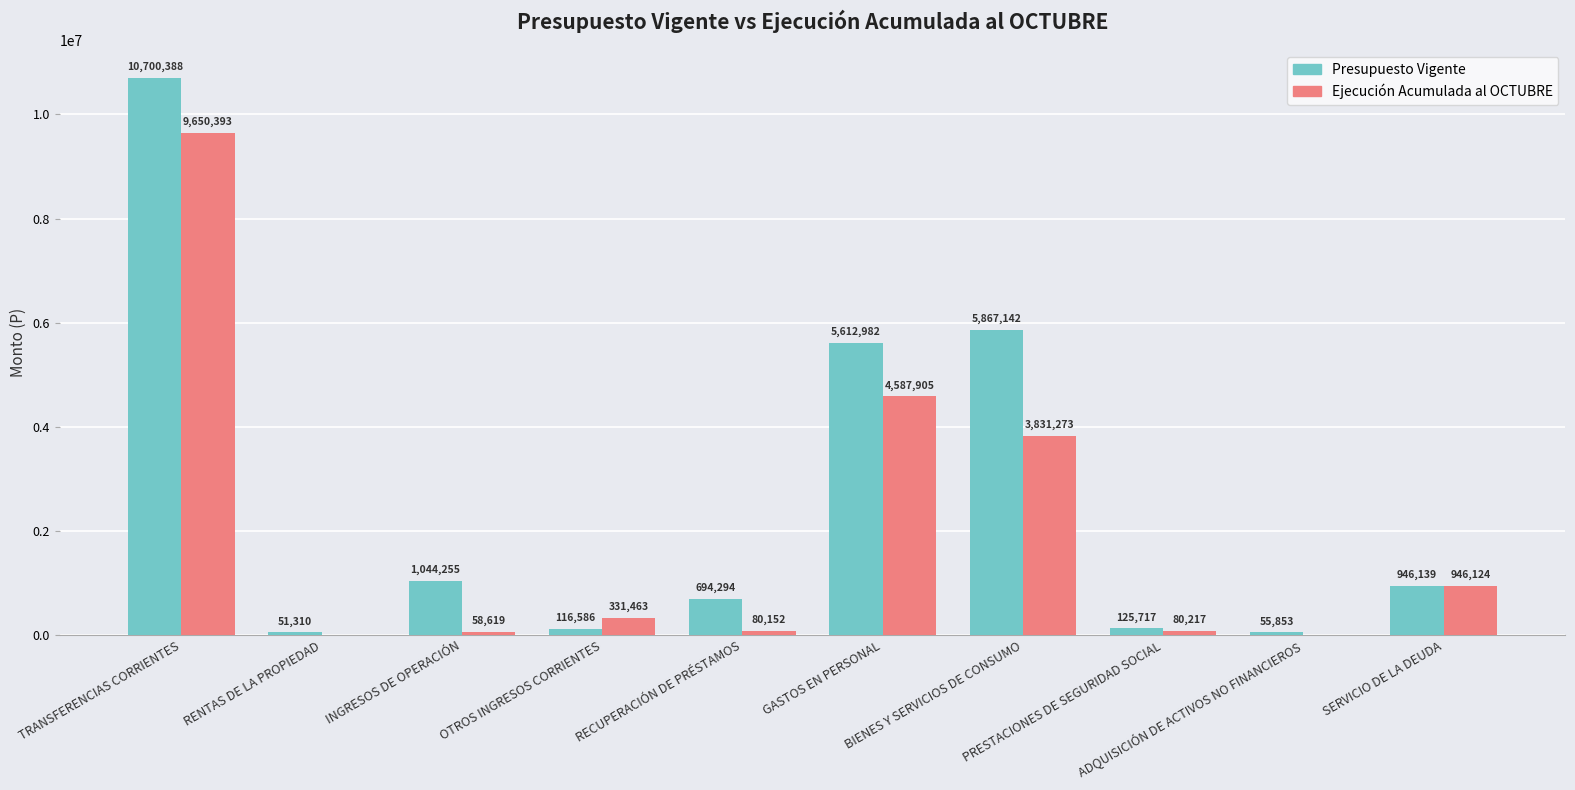

What is the greatest value displayed?

10700388